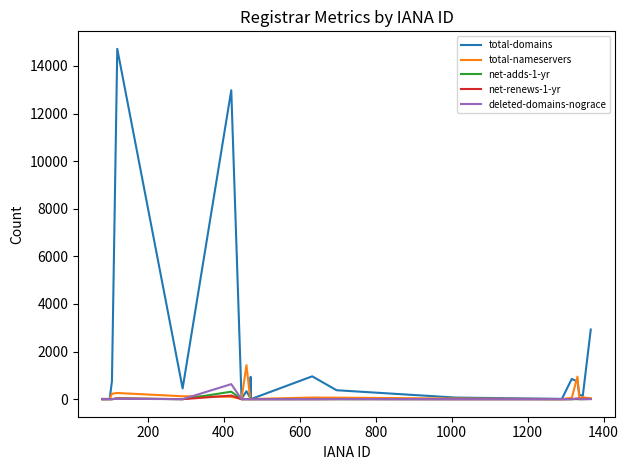

Which series has the largest total across all categories?

total-domains